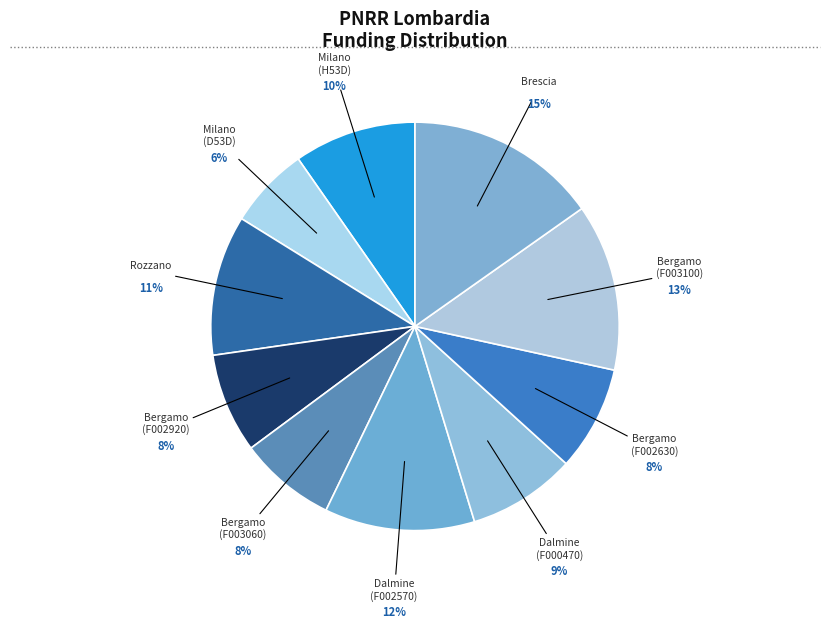

Is there a majority slice in this chart?

No